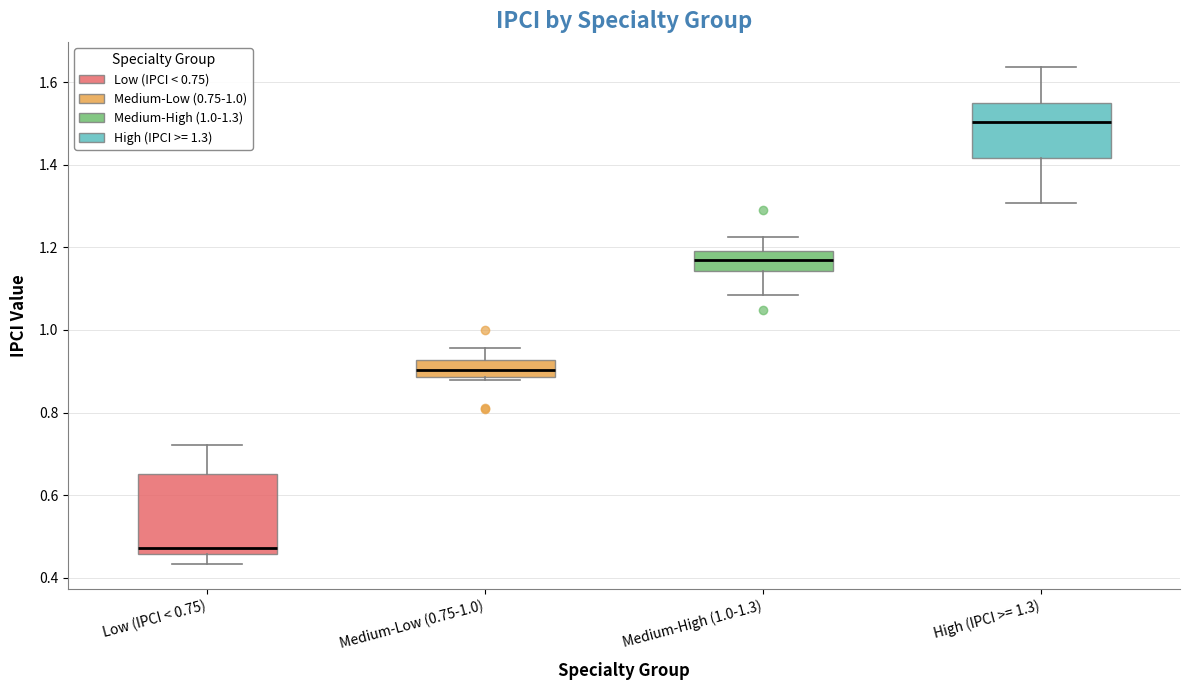

Reading left to right, read every box against the y-axis: the position of its median line, the range the box covers, and the ends of its whiskers. The values are not printed on the chart, so give them approximately, as read against the axis.

Low (IPCI < 0.75): median 0.48, box 0.46 to 0.66, whiskers 0.44 to 0.72
Medium-Low (0.75-1.0): median 0.90, box 0.88 to 0.92, whiskers 0.88 to 0.96
Medium-High (1.0-1.3): median 1.16, box 1.14 to 1.20, whiskers 1.08 to 1.22
High (IPCI >= 1.3): median 1.50, box 1.42 to 1.56, whiskers 1.30 to 1.64